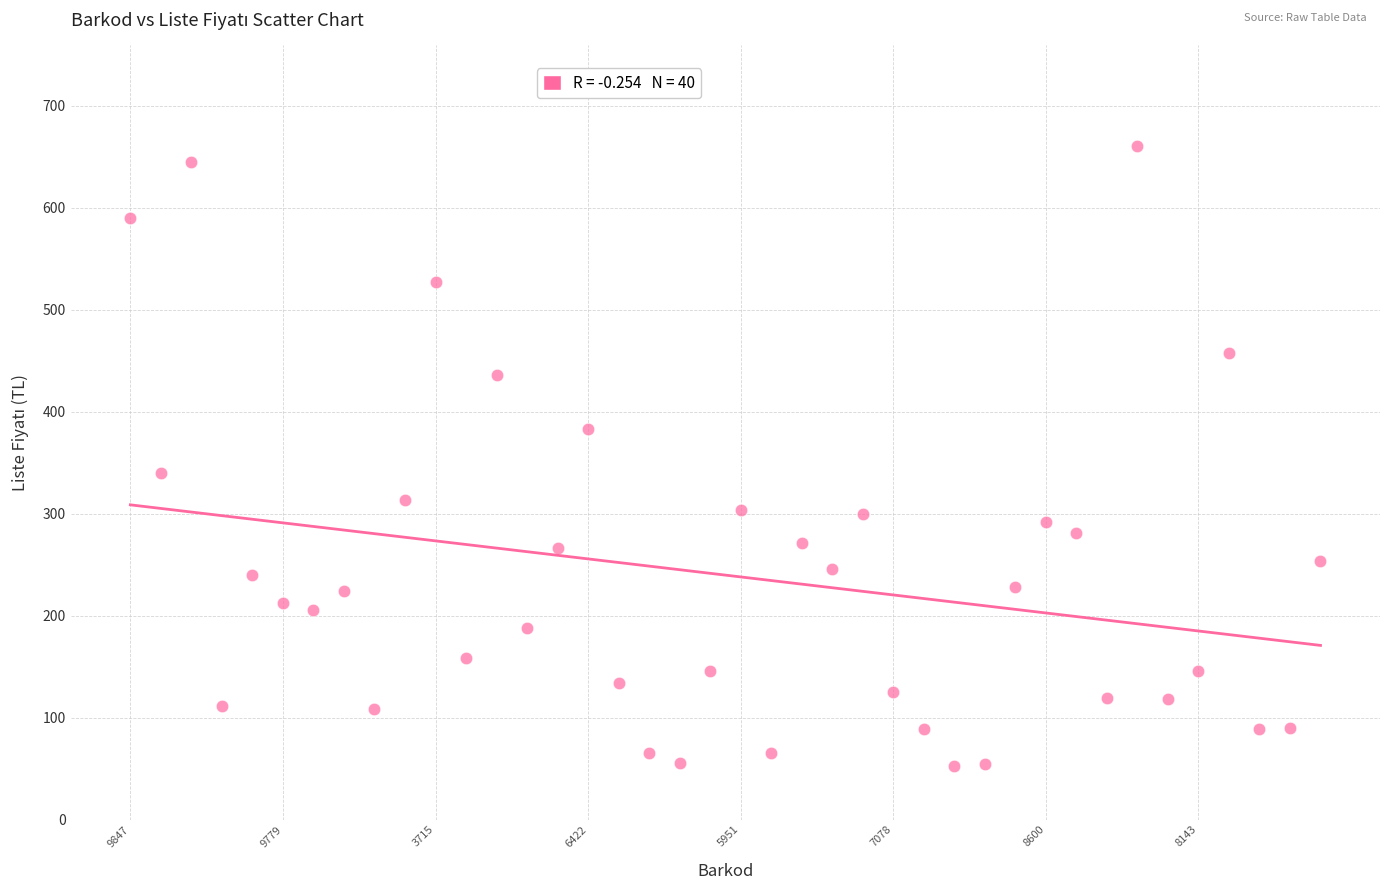

What Y value in the scatter plot is closest to 356?

340